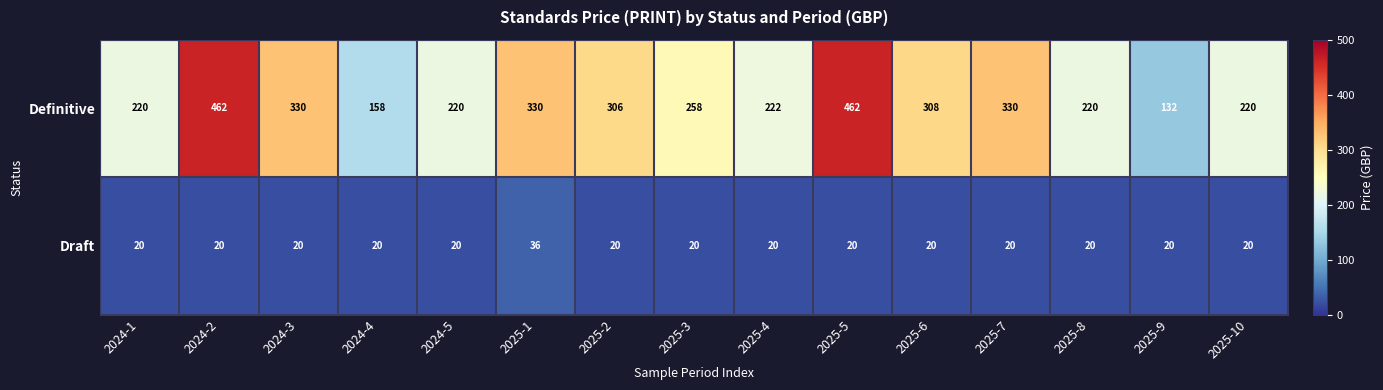

Which series has the largest range (max minus min)?

Definitive